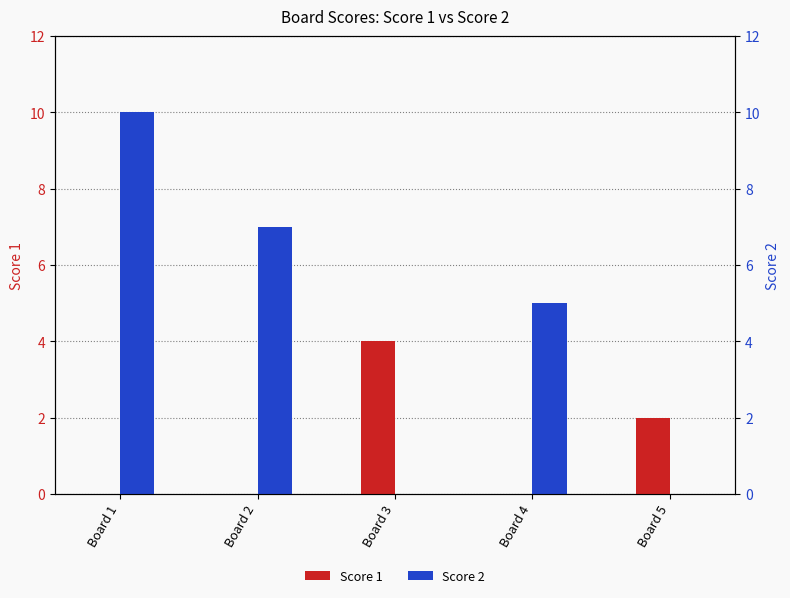

The value of Score 1 at Board 1 is -2. True or false?

False